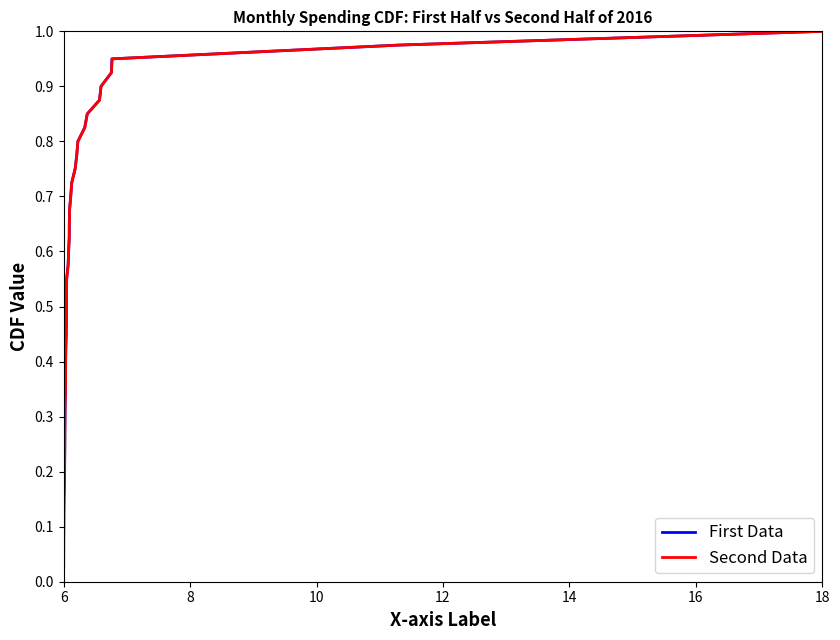

Which series has the widest spread of values?

First Data